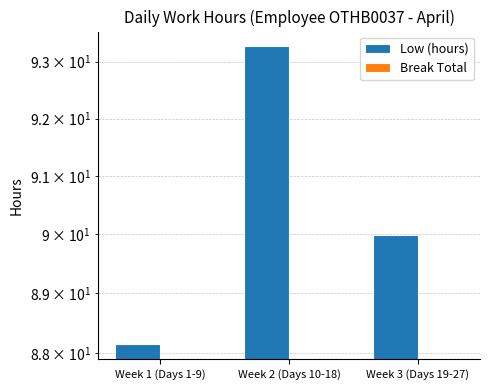

How many bars are there in total?

6